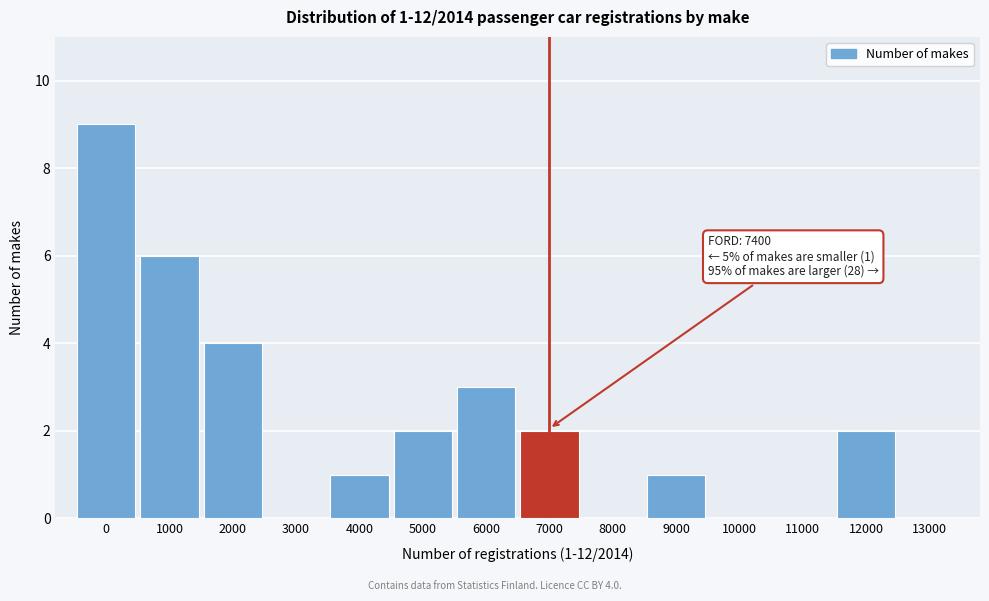

Reading left to right, extract all data points from this chart.

0=9	1000=6	2000=4	3000=0	4000=1	5000=2	6000=3	7000=2	8000=0	9000=1	10000=0	11000=0	12000=2	13000=0